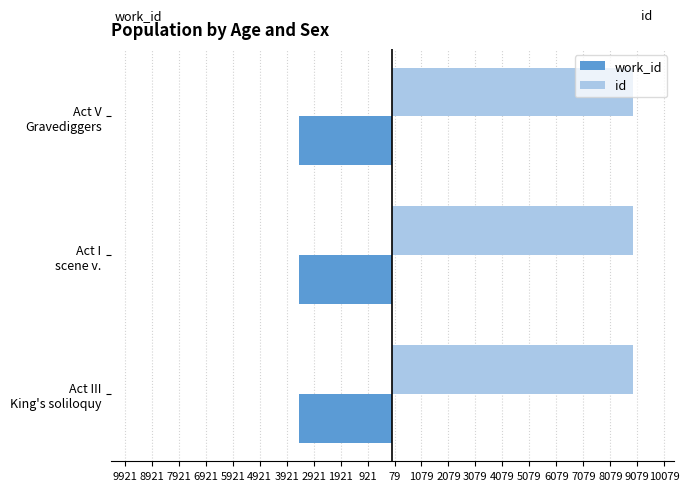

What are all the series names shown in the legend?

work_id, id